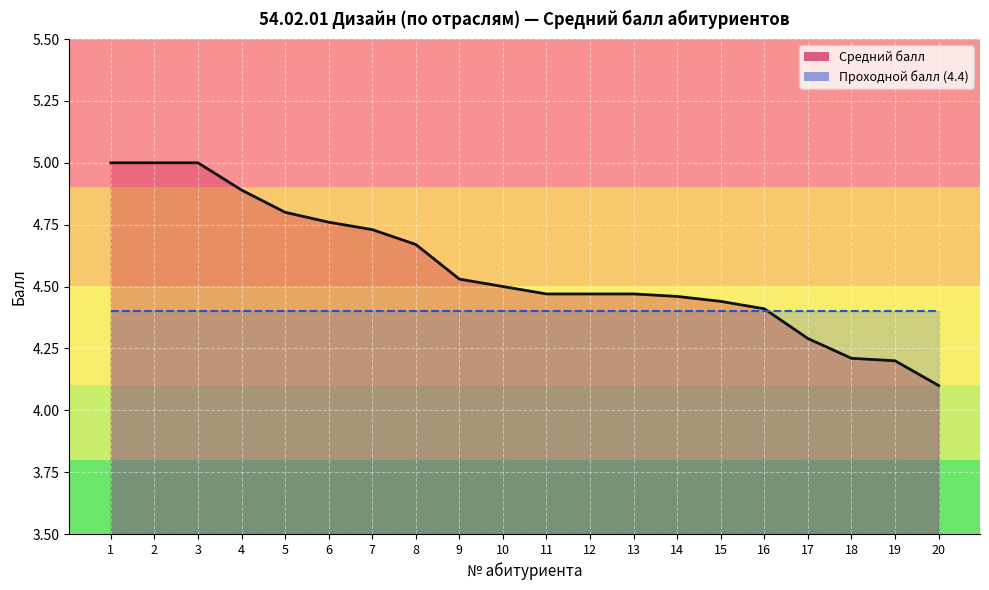

What is the change in value from 9 to 13?

-0.1